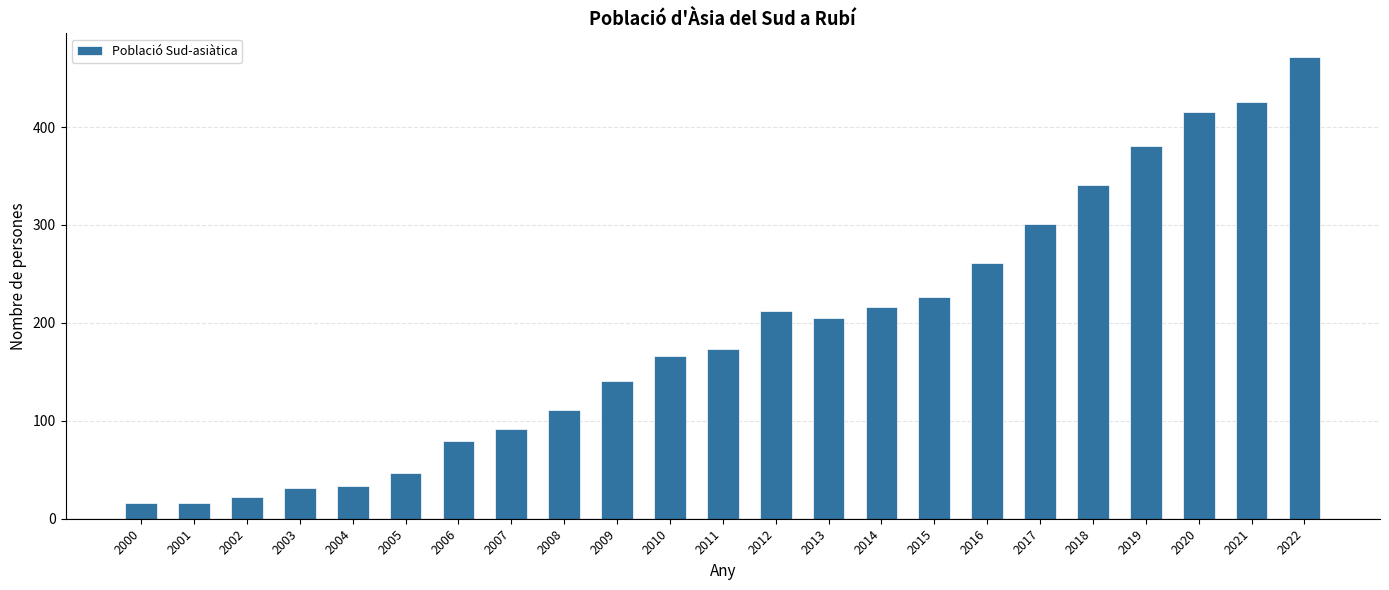

What is the greatest value displayed?

472